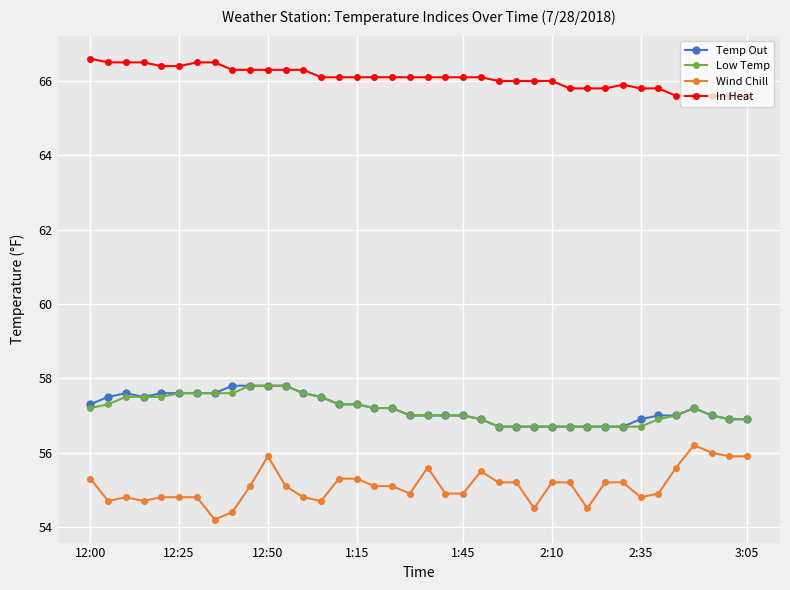

Which series has the largest range (max minus min)?

Wind Chill